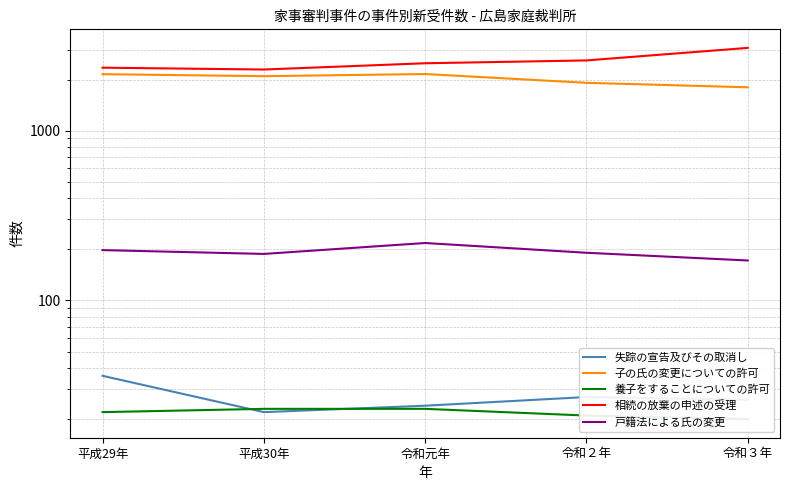

Rank the categories by 子の氏の変更についての許可 value from lowest to highest.

令和３年, 令和２年, 平成30年, 平成29年, 令和元年